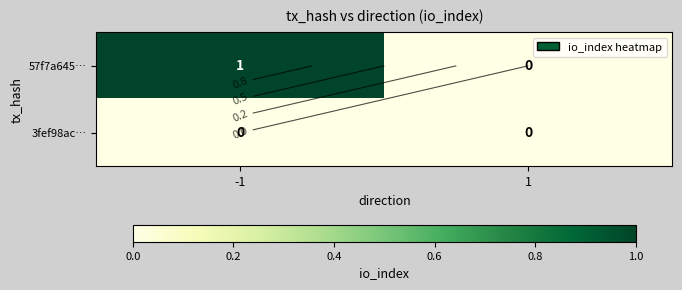

Which label corresponds to the smallest value in the chart?

1